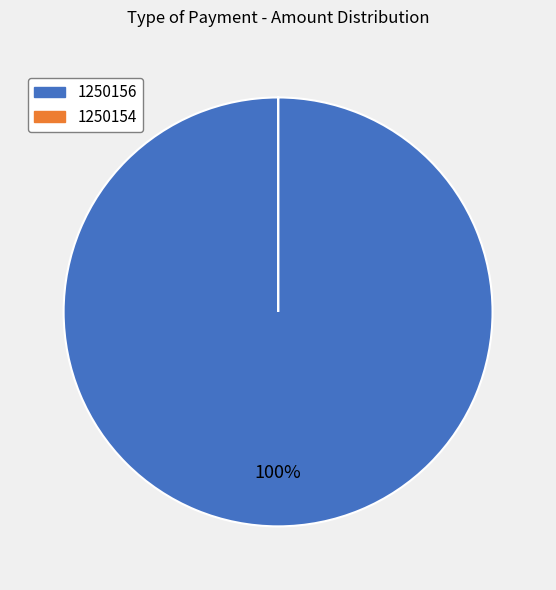

Which category has the biggest portion of the pie?

1250156